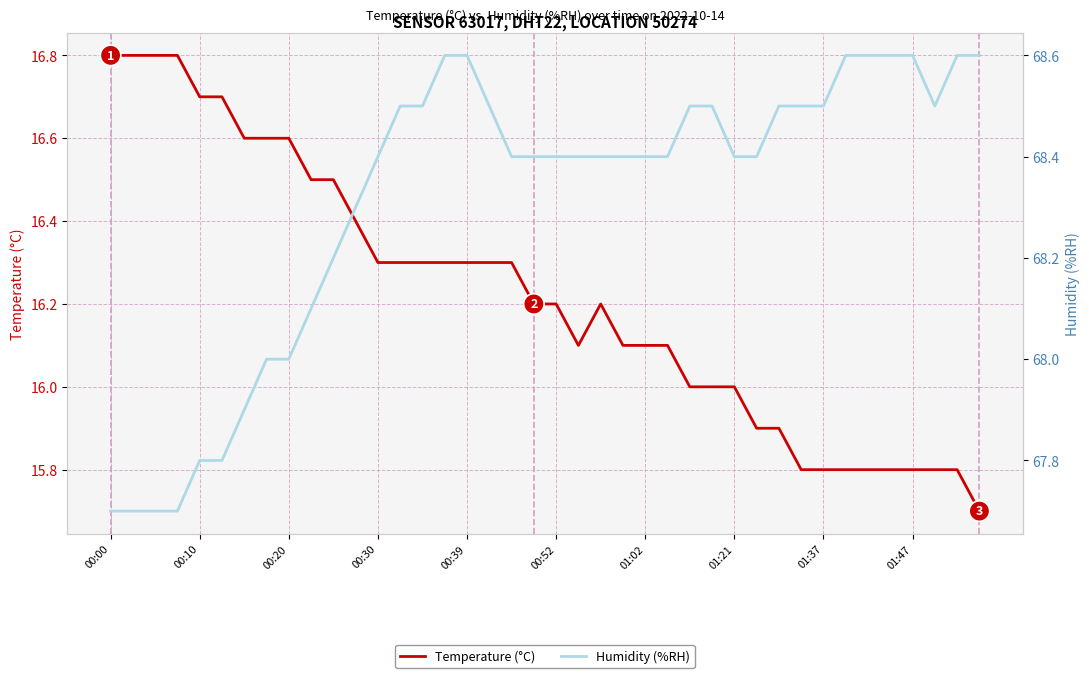

What is the highest value of the Temperature (°C) series?

16.8